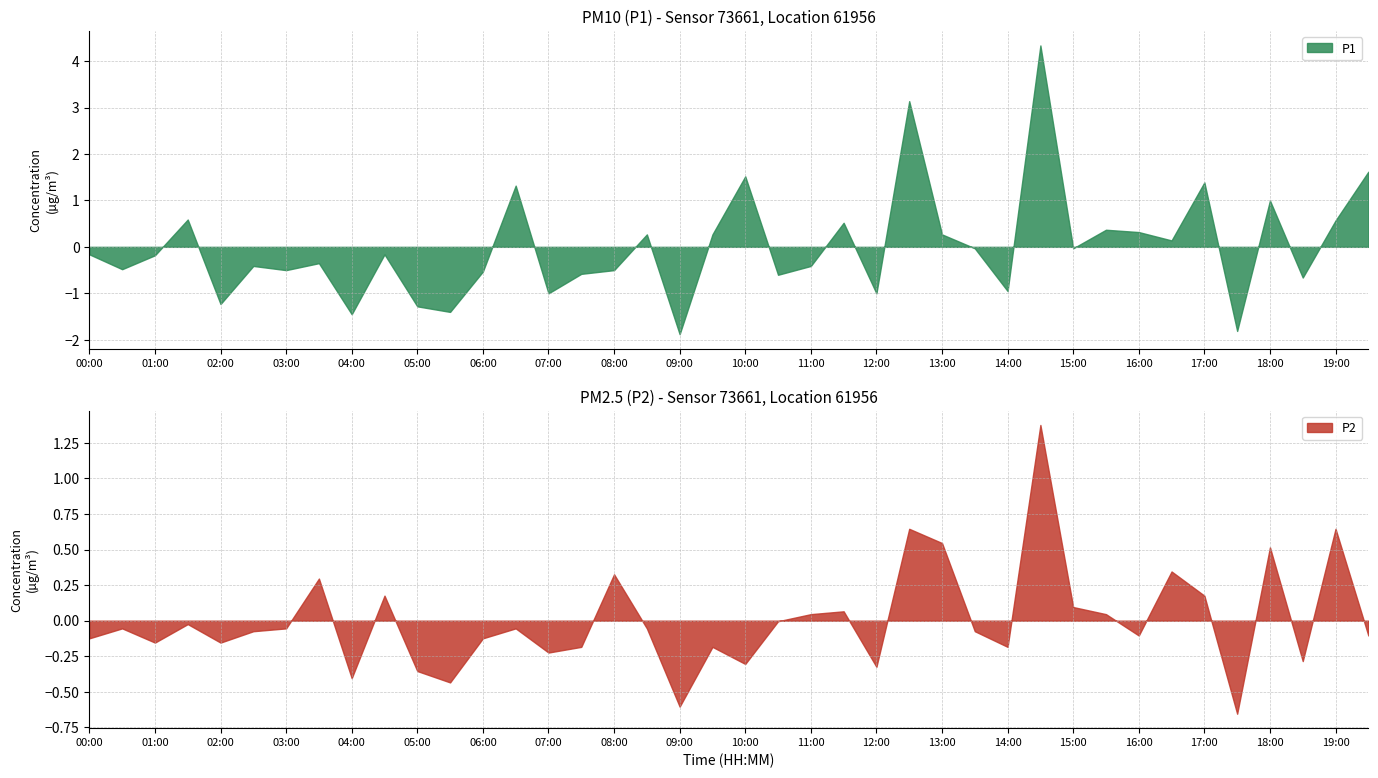

What is the highest value of the P1 series?

4.3